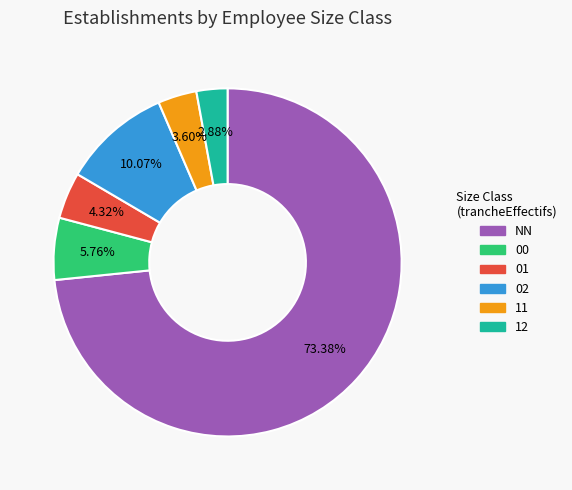

Which has a higher value, 01 or NN?

NN